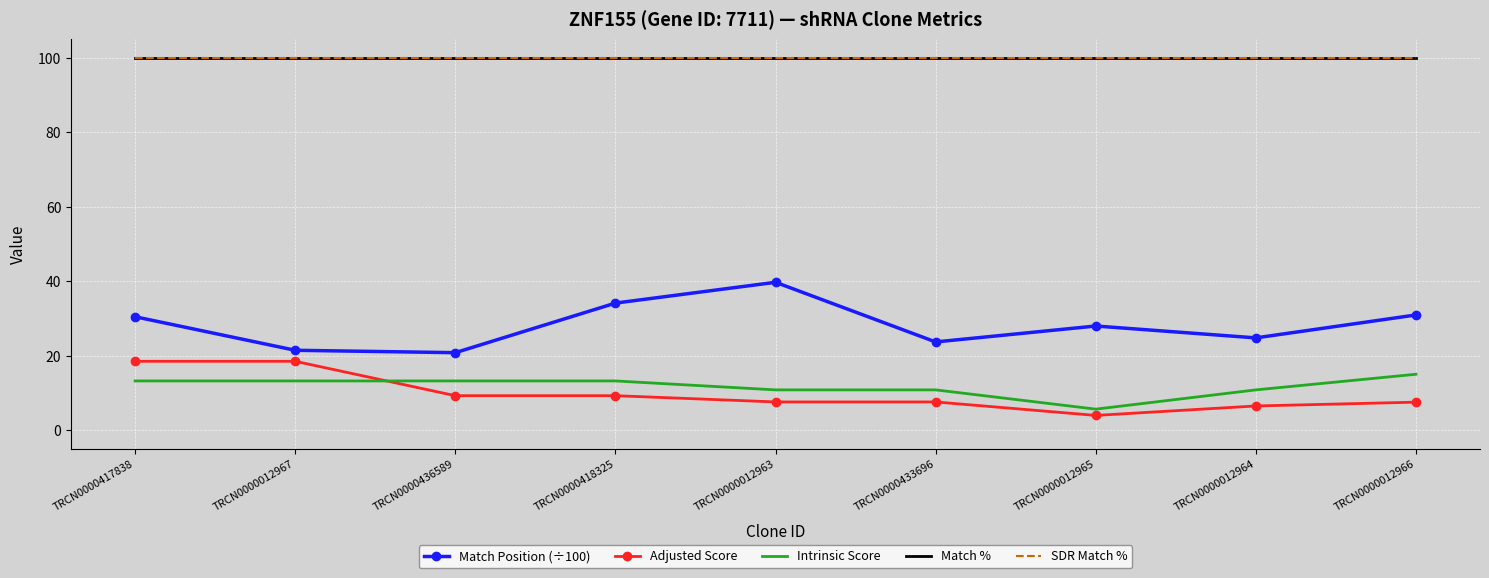

Rank the categories by Adjusted Score value from highest to lowest.

TRCN0000417838, TRCN0000012967, TRCN0000436589, TRCN0000418325, TRCN0000012963, TRCN0000433696, TRCN0000012966, TRCN0000012964, TRCN0000012965